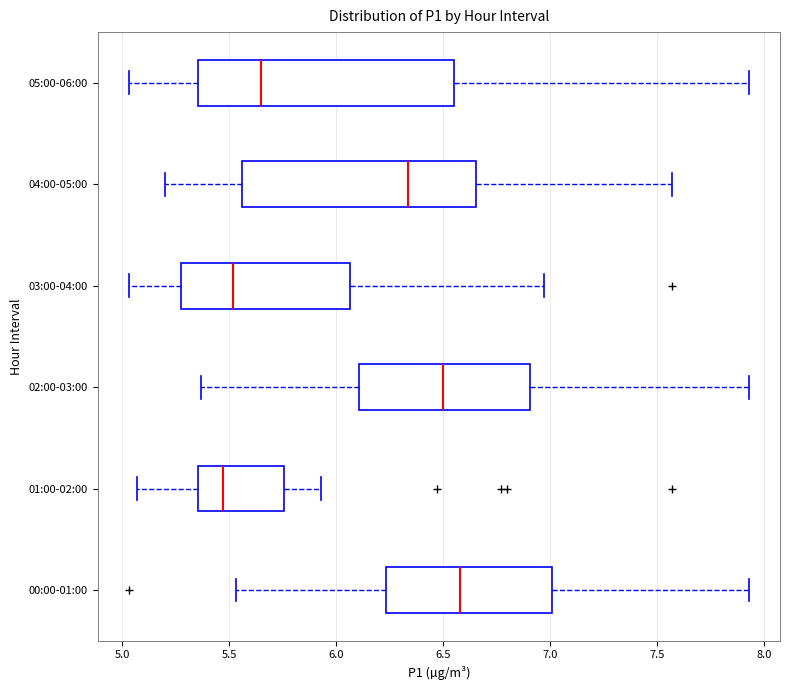

Reading bottom to top, read every box against the x-axis: the position of its median line, the range the box covers, and the ends of its whiskers. The values are not printed on the chart, so give them approximately, as read against the axis.

00:00-01:00: median 6.60, box 6.25 to 7.00, whiskers 5.55 to 7.95
01:00-02:00: median 5.45, box 5.35 to 5.75, whiskers 5.05 to 5.95
02:00-03:00: median 6.50, box 6.10 to 6.90, whiskers 5.35 to 7.95
03:00-04:00: median 5.50, box 5.30 to 6.05, whiskers 5.05 to 6.95
04:00-05:00: median 6.35, box 5.55 to 6.65, whiskers 5.20 to 7.55
05:00-06:00: median 5.65, box 5.35 to 6.55, whiskers 5.05 to 7.95